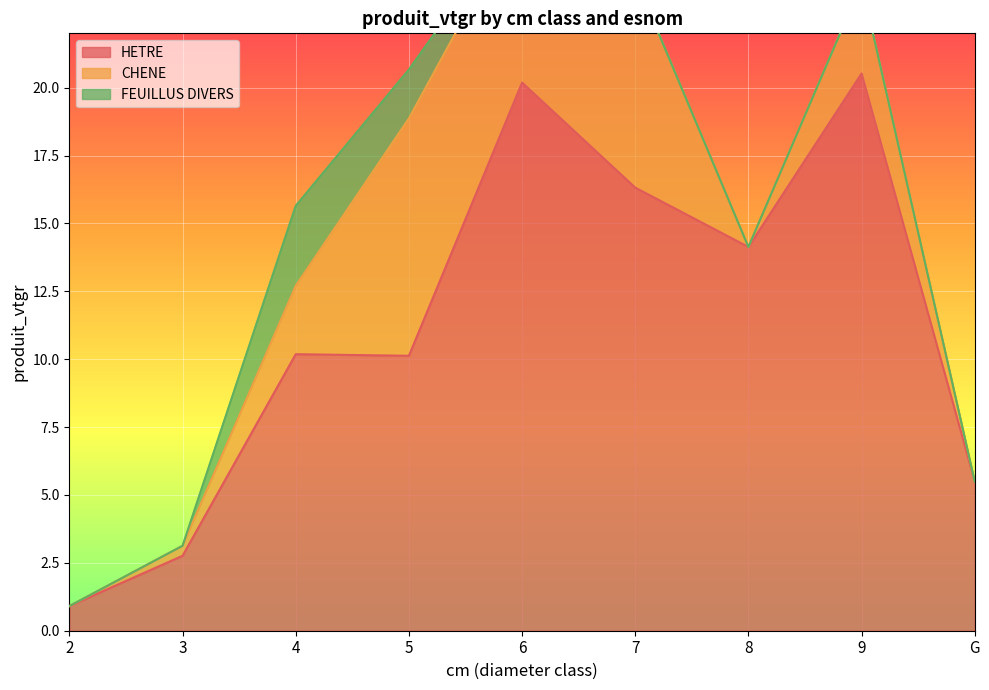

Rank the series at 8 from highest to lowest value.

HETRE, CHENE, FEUILLUS DIVERS